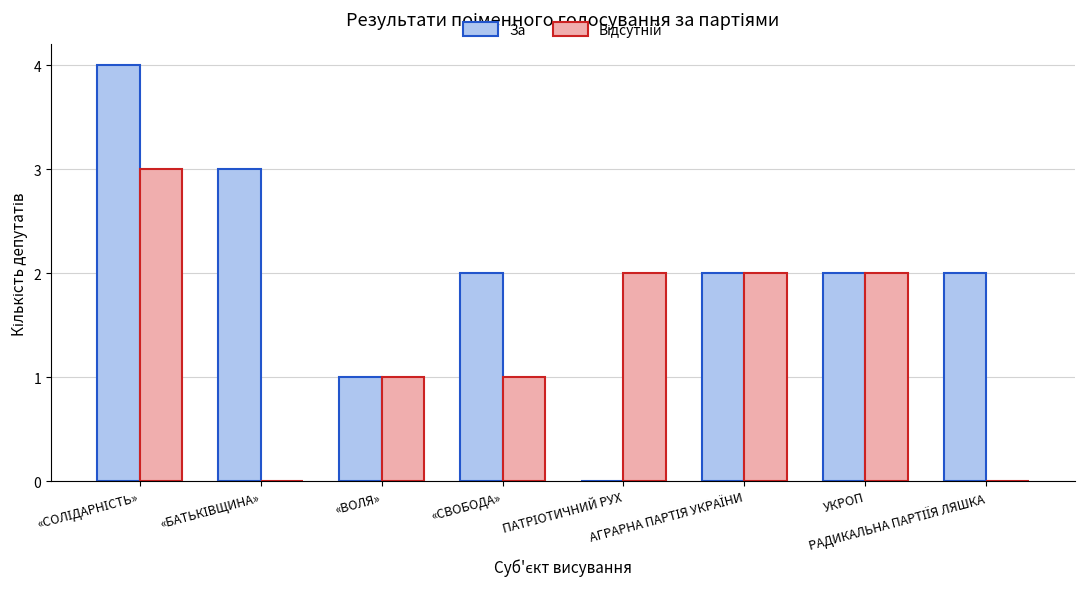

What is the maximum value shown in the chart?

4